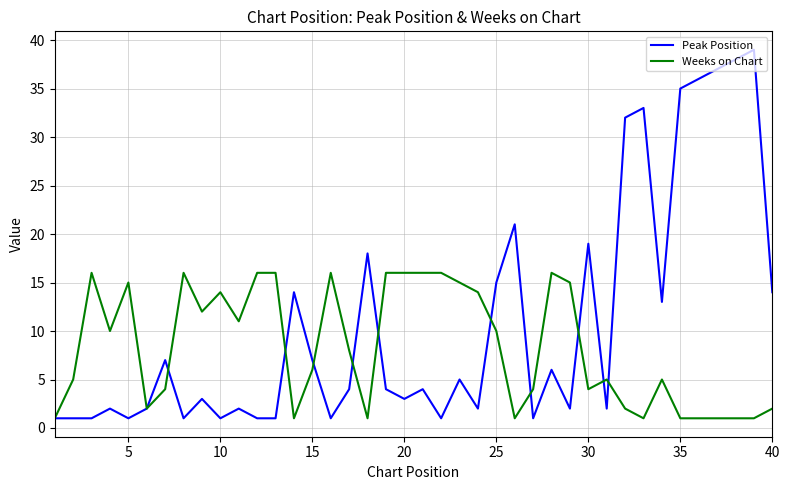

How many lines are shown in the chart?

2